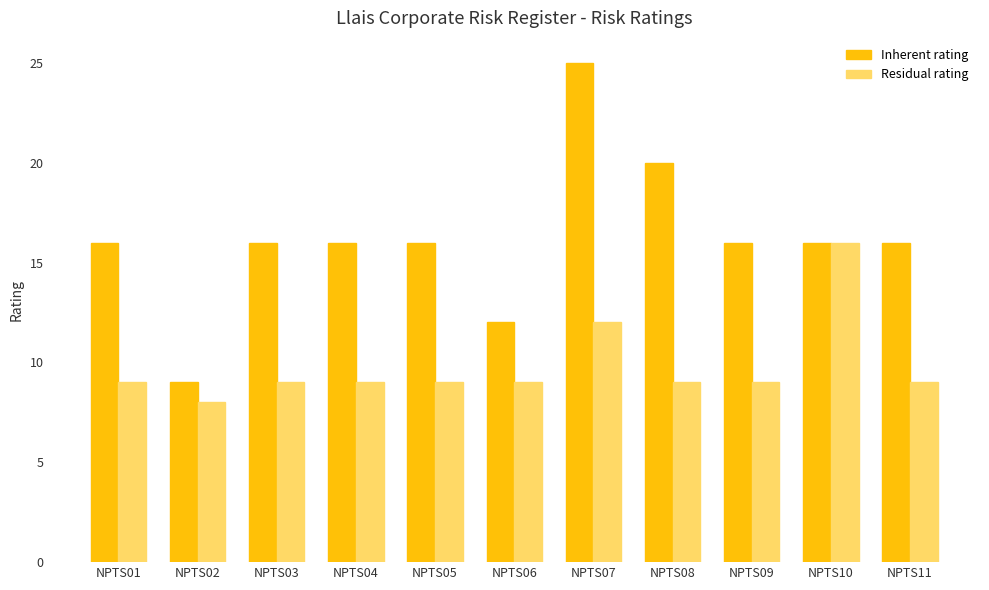

At how many categories does at least one series exceed 19?

2